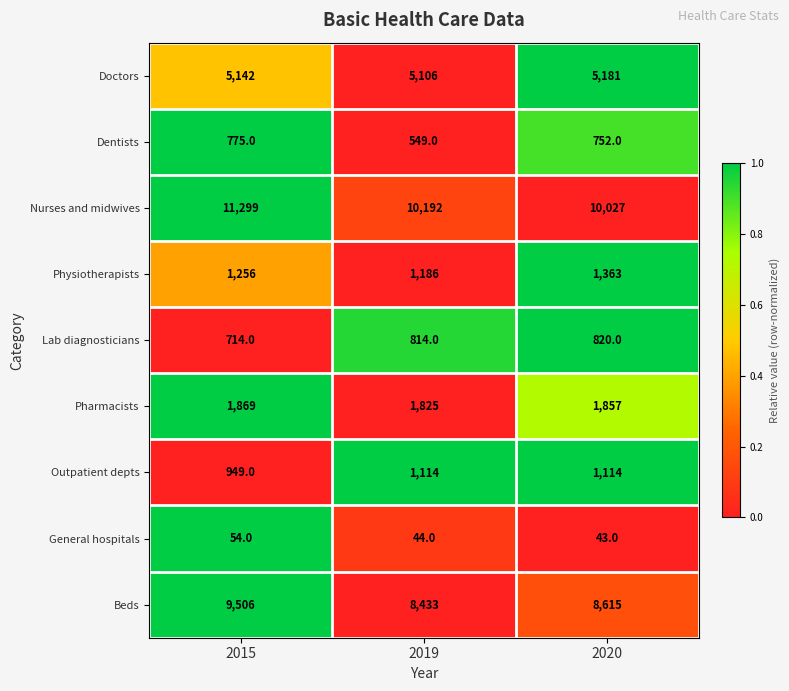

How many series are shown in this chart?

9